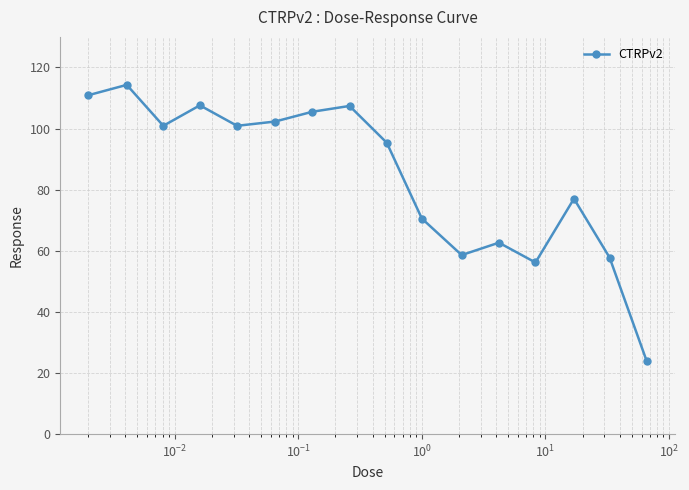

What is the difference between the second highest and second lowest values?

54.7